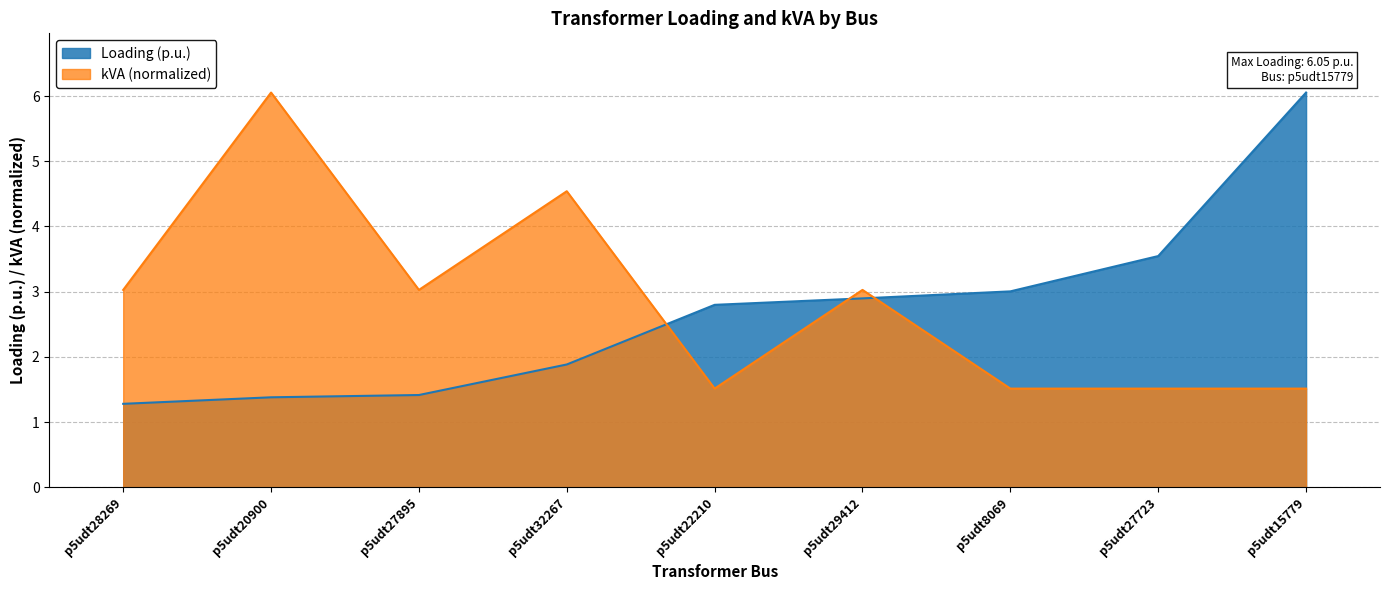

Does the chart display data point markers on the line(s)?

No